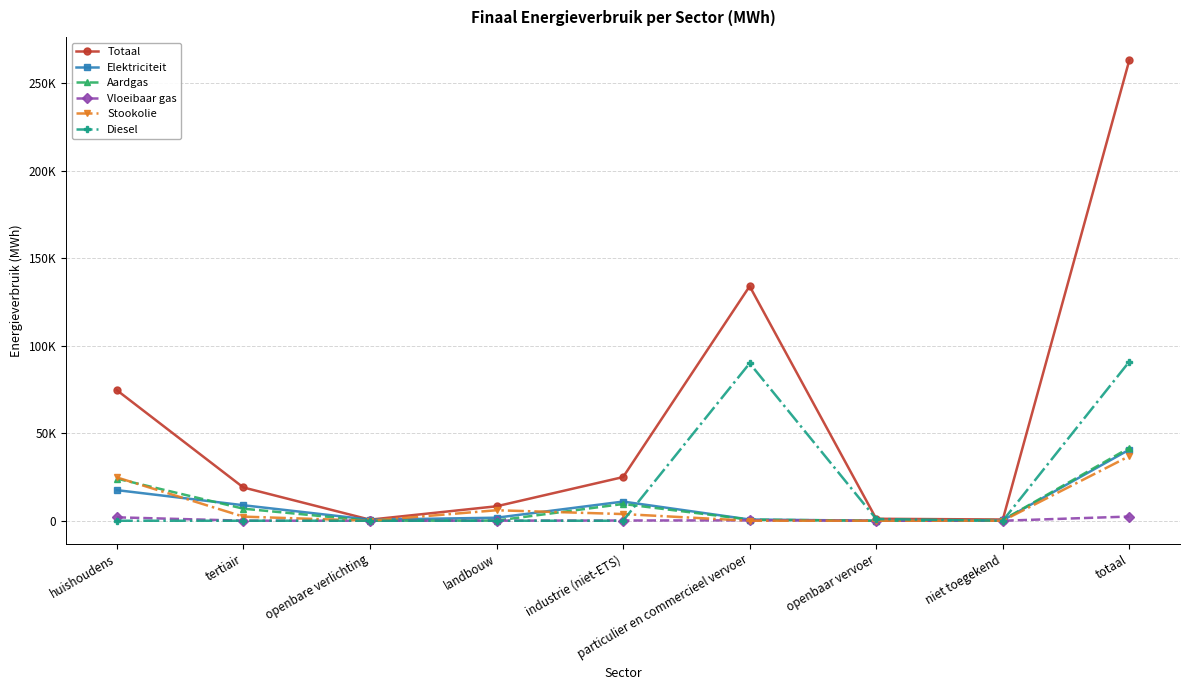

Is it true that Vloeibaar gas equals 1259.7 at totaal?

False